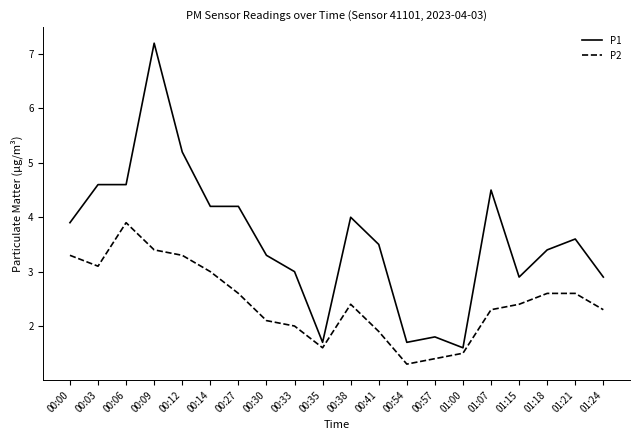

Which series has the largest range (max minus min)?

P1